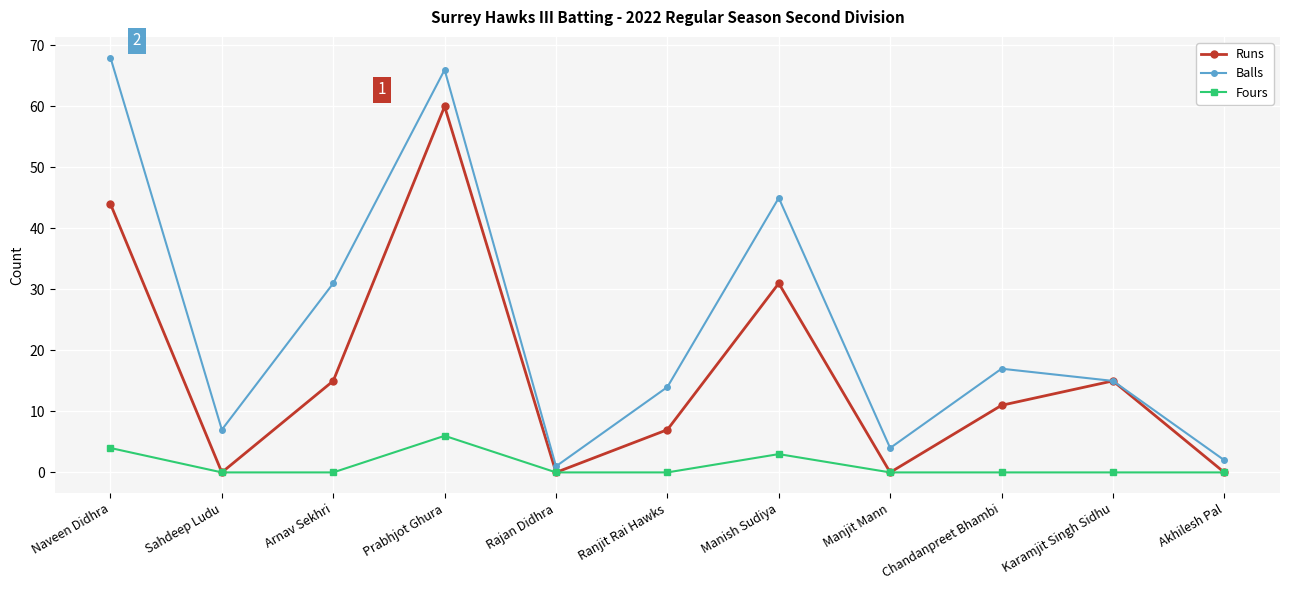

Is the value of Balls at Akhilesh Pal greater than the value of Fours at Prabhjot Ghura?

No